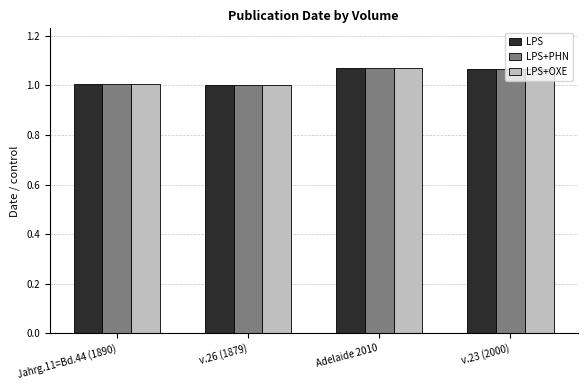

Is it true that LPS+PHN equals 1.5 at Jahrg.11=Bd.44 (1890)?

False